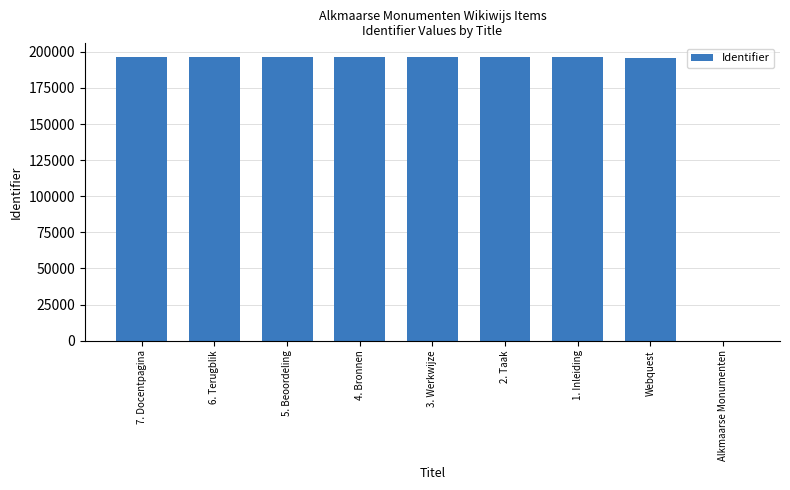

What is the maximum value shown in the chart?

196110